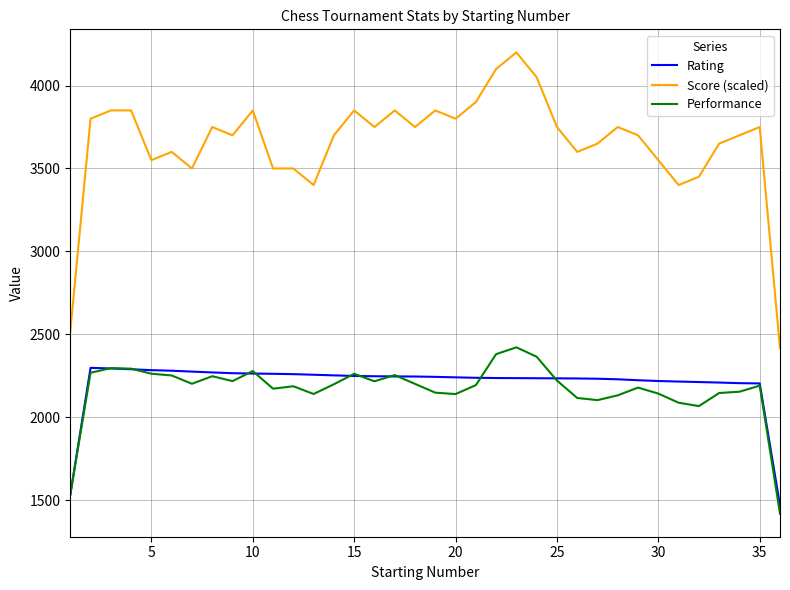

Which series has the widest spread of values?

Score (scaled)